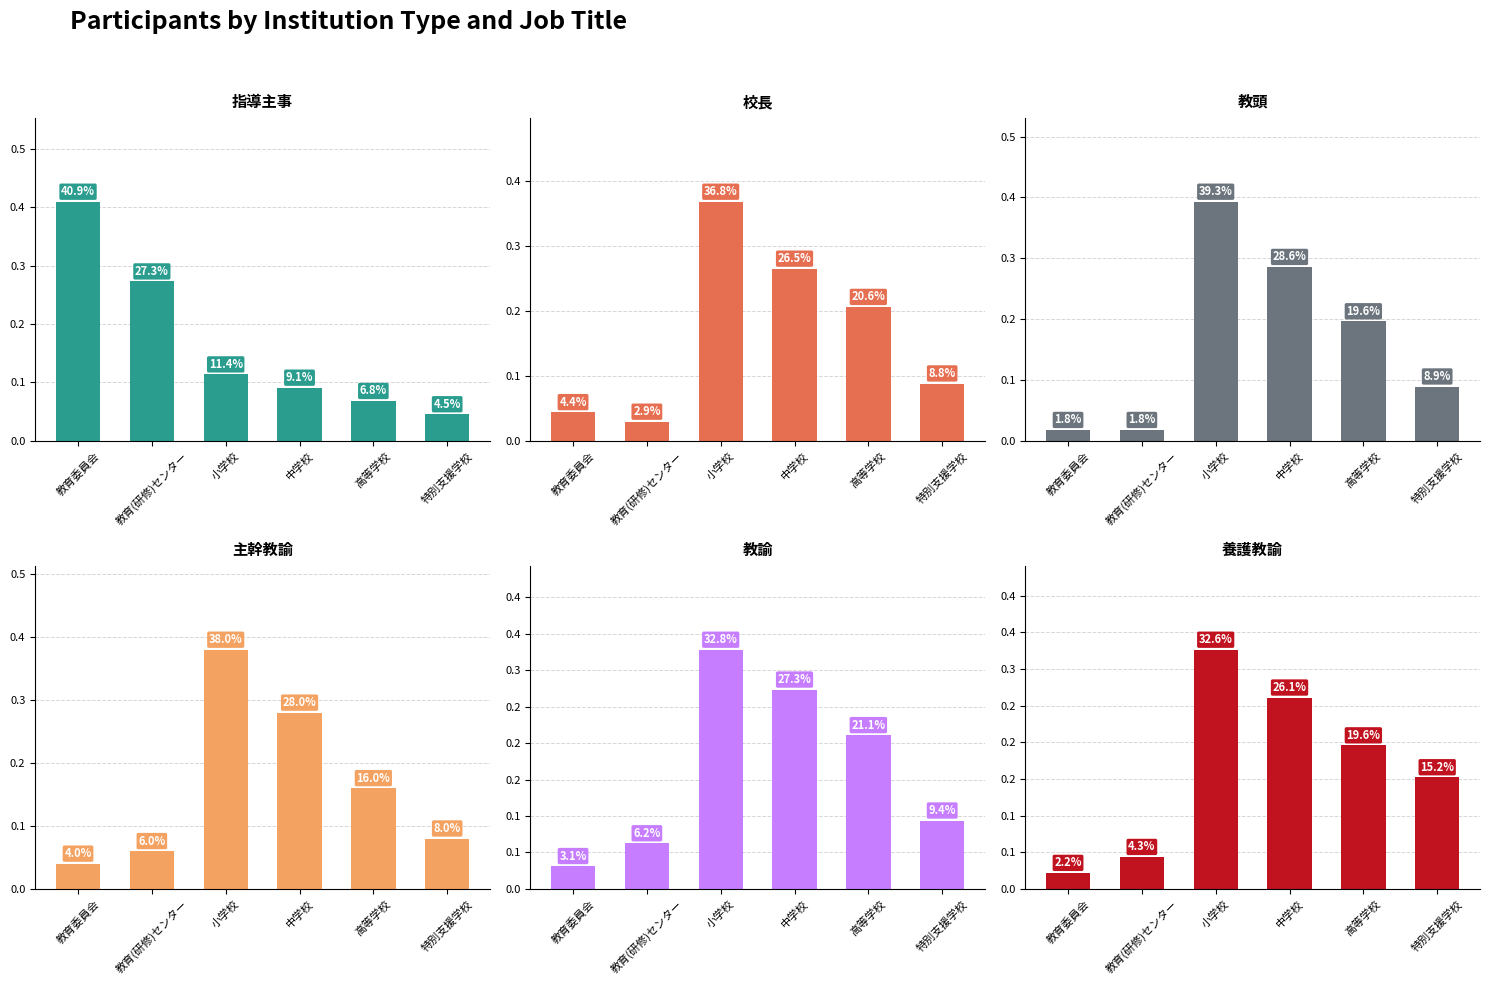

Is it true that 教諭 equals 0.1 at 教育(研修)センター?

True